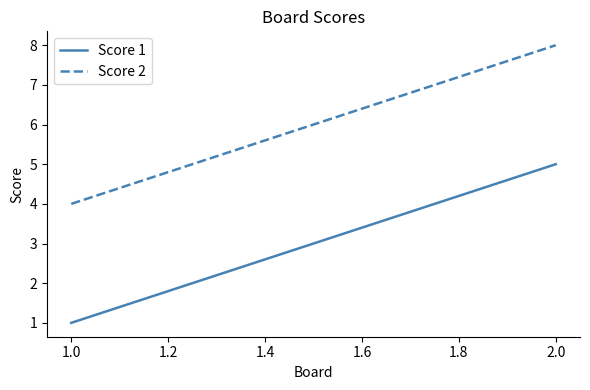

What is the difference between the highest and lowest values at 1.0?

3